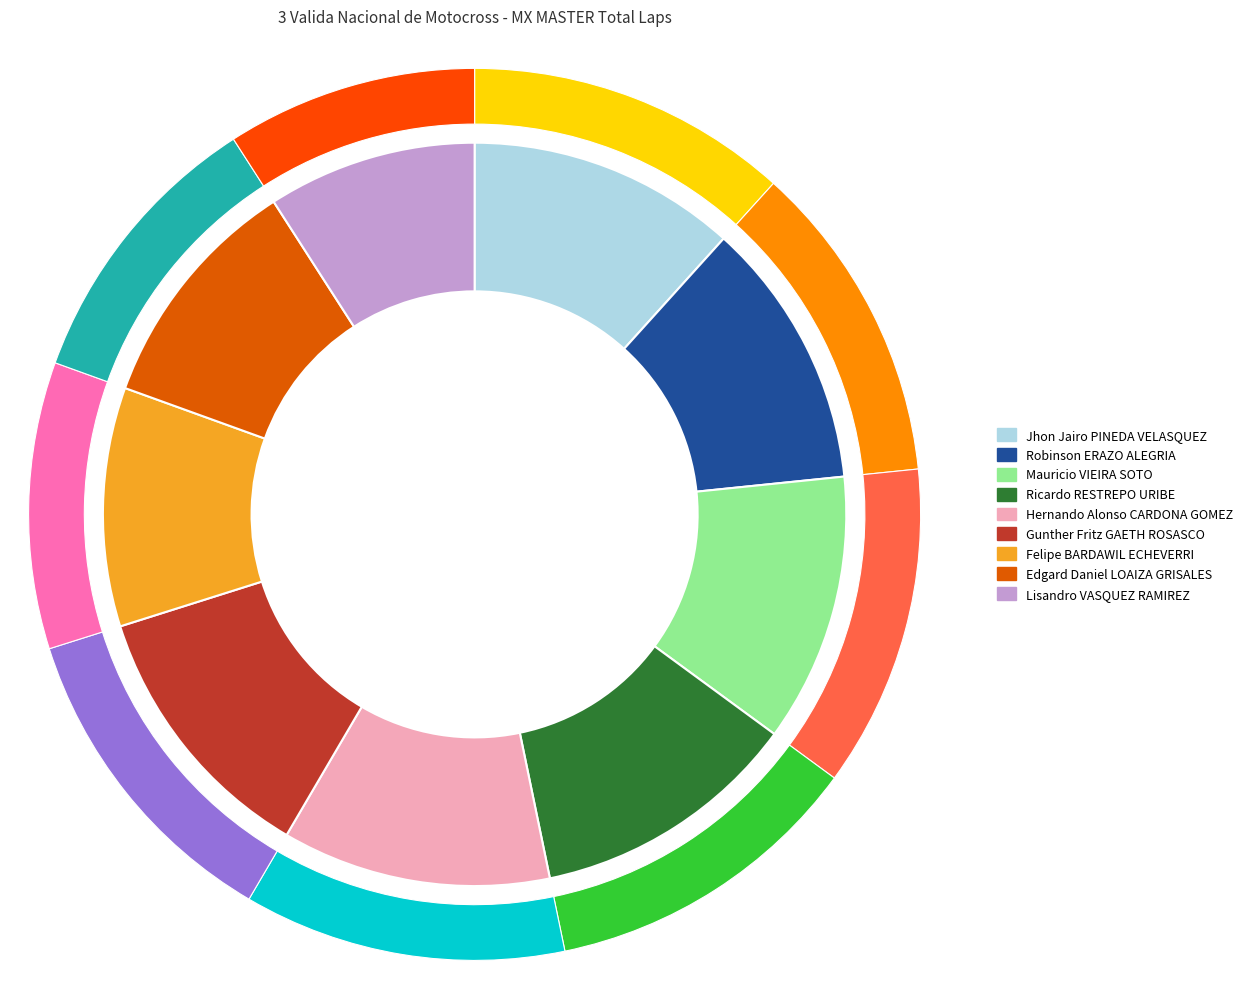

What percentage is the Felipe BARDAWIL ECHEVERRI slice, to the nearest percent?

10%